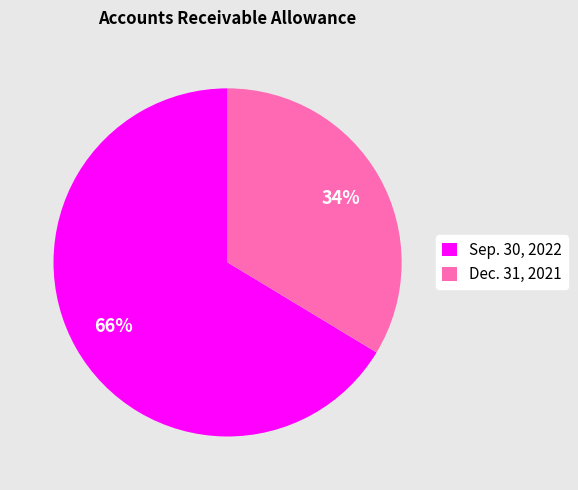

True or false: Dec. 31, 2021 accounts for 34% of the total.

True